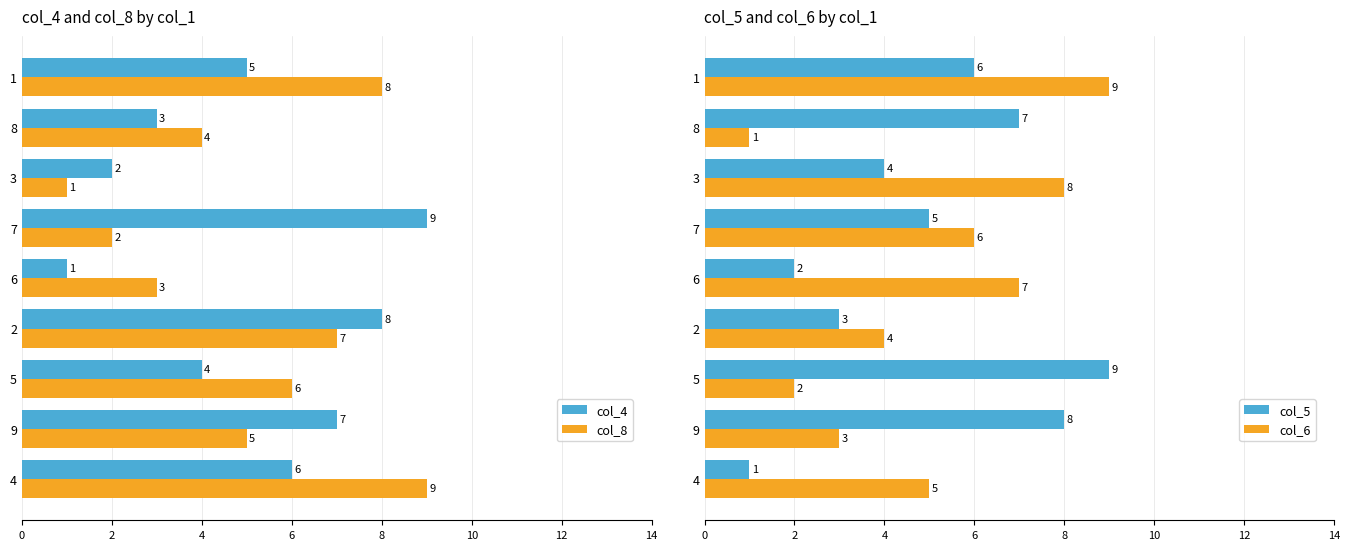

Which series has the largest range (max minus min)?

col_4